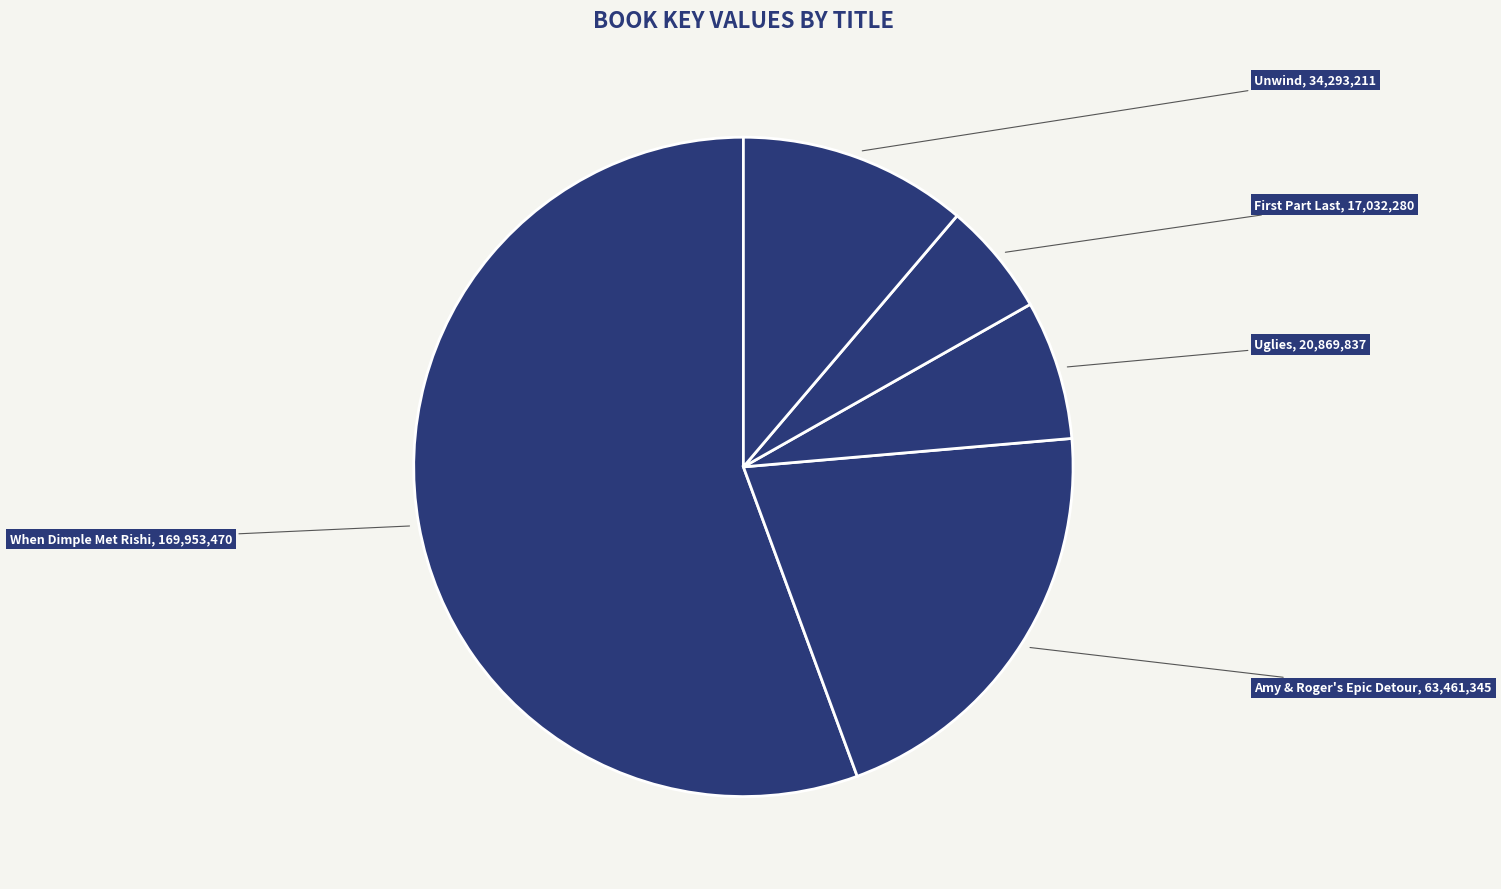

Do Unwind and Amy & Roger's Epic Detour together represent more than half of the pie?

No